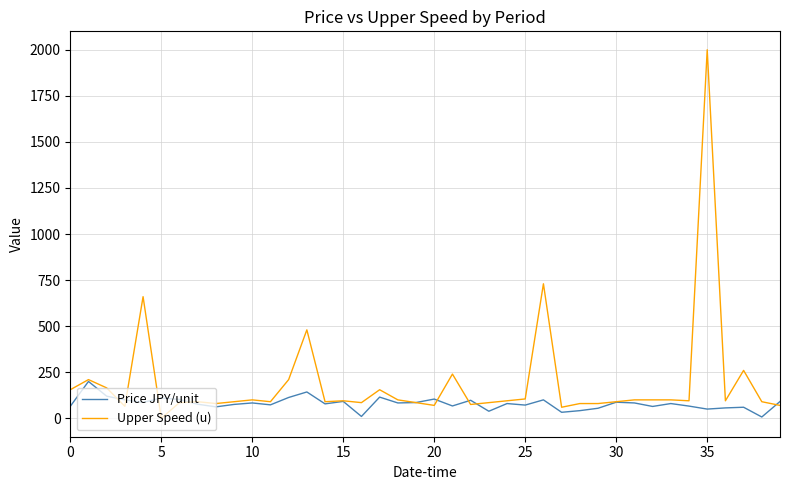

Rank the series by their maximum value, from highest to lowest.

Upper Speed (u), Price JPY/unit